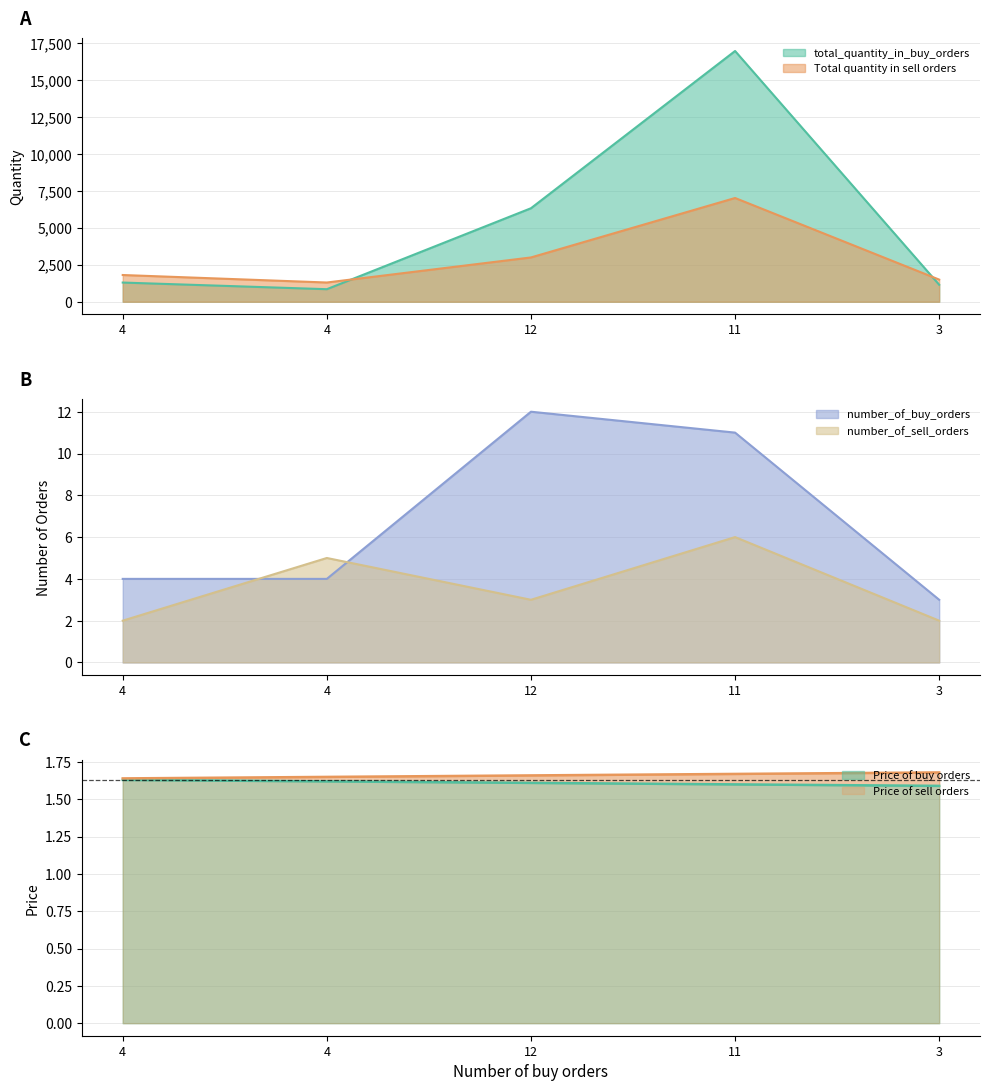

What is the sum of all total_quantity_in_buy_orders values?

26625